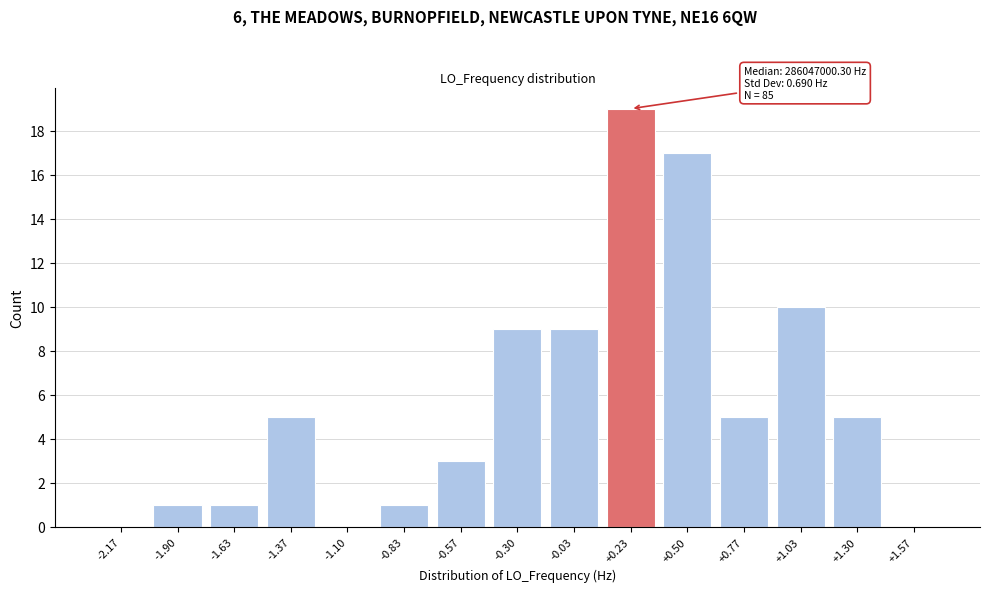

Reading right to left, what are all the values shown in this chart?

+1.57=0	+1.30=5	+1.03=10	+0.77=5	+0.50=17	+0.23=19	-0.03=9	-0.30=9	-0.57=3	-0.83=1	-1.10=0	-1.37=5	-1.63=1	-1.90=1	-2.17=0